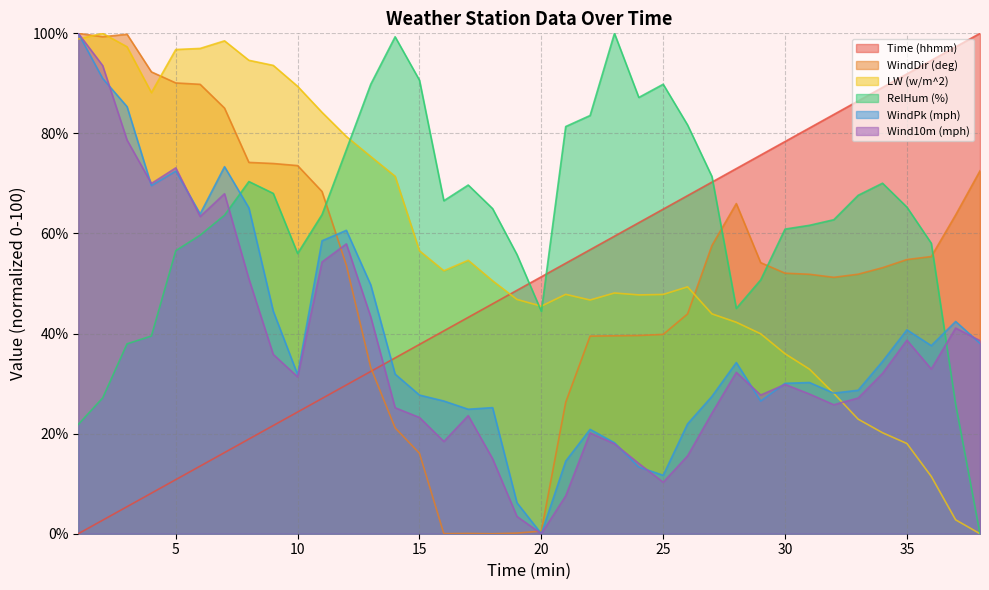

List the series in order of their peak value, lowest first.

Time (hhmm), WindDir (deg), LW (w/m^2), RelHum (%), WindPk (mph), Wind10m (mph)